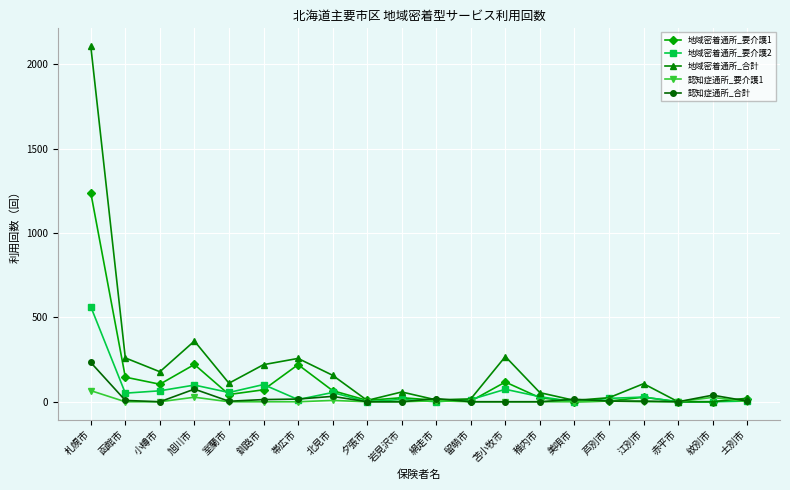

Which label corresponds to the largest value in the chart?

札幌市